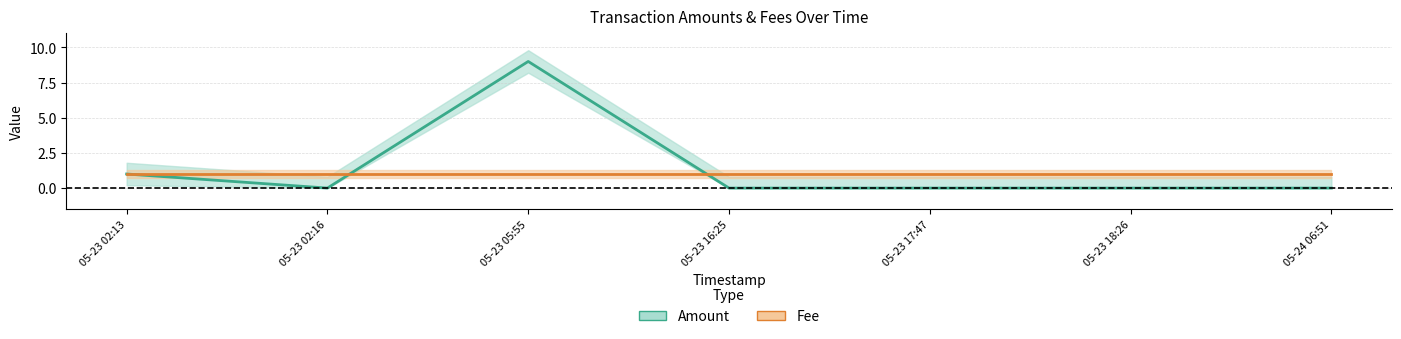

Does the chart have visible grid lines?

Yes